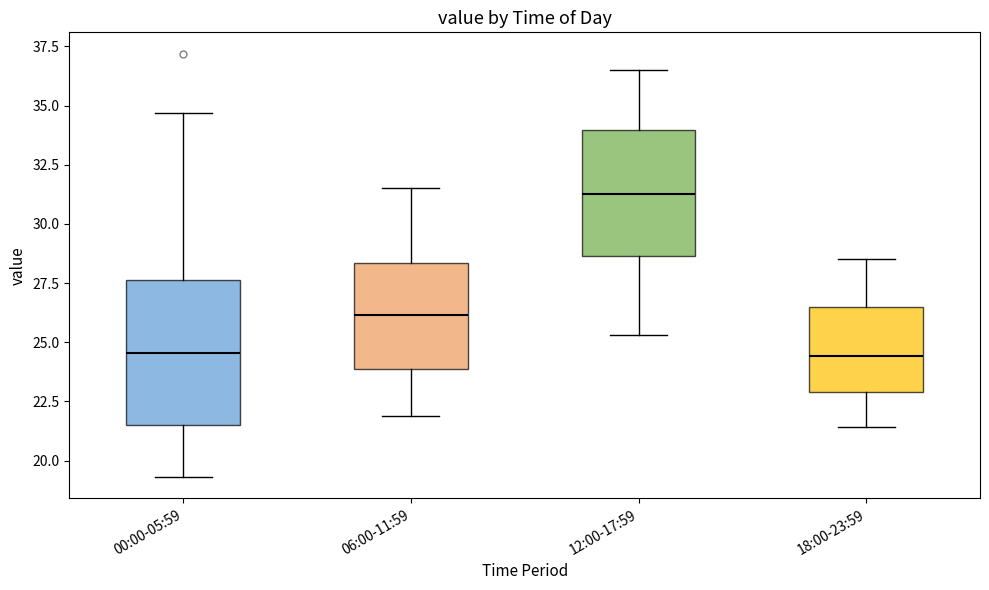

Comparing the boxes themselves (not the whiskers), which one is the tallest?

00:00-05:59